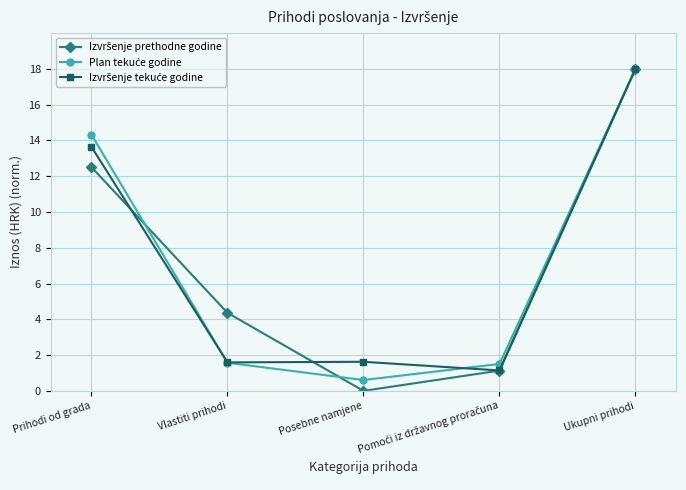

What is the greatest value displayed?

18.0